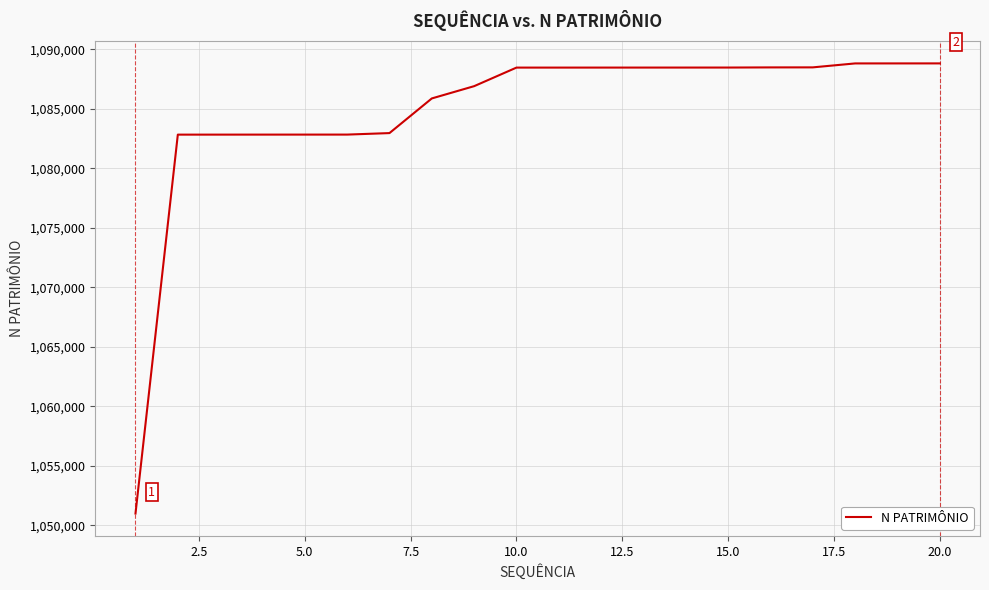

What is the greatest value displayed?

1088830